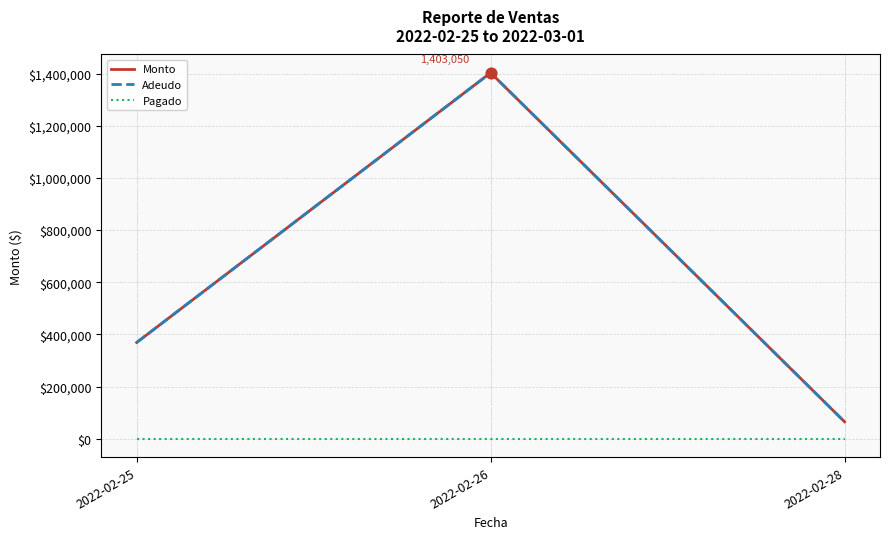

Which series has the largest total across all categories?

Monto